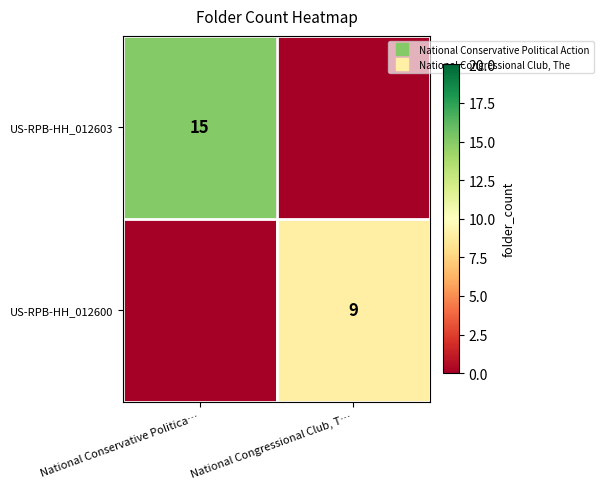

Is it true that US-RPB-HH_012600 equals 0 at National Conservative Politica…?

True